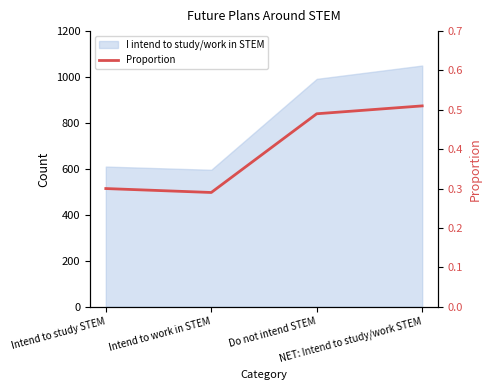

What is the change in value from Intend to study STEM to Do not intend STEM?

+0.2